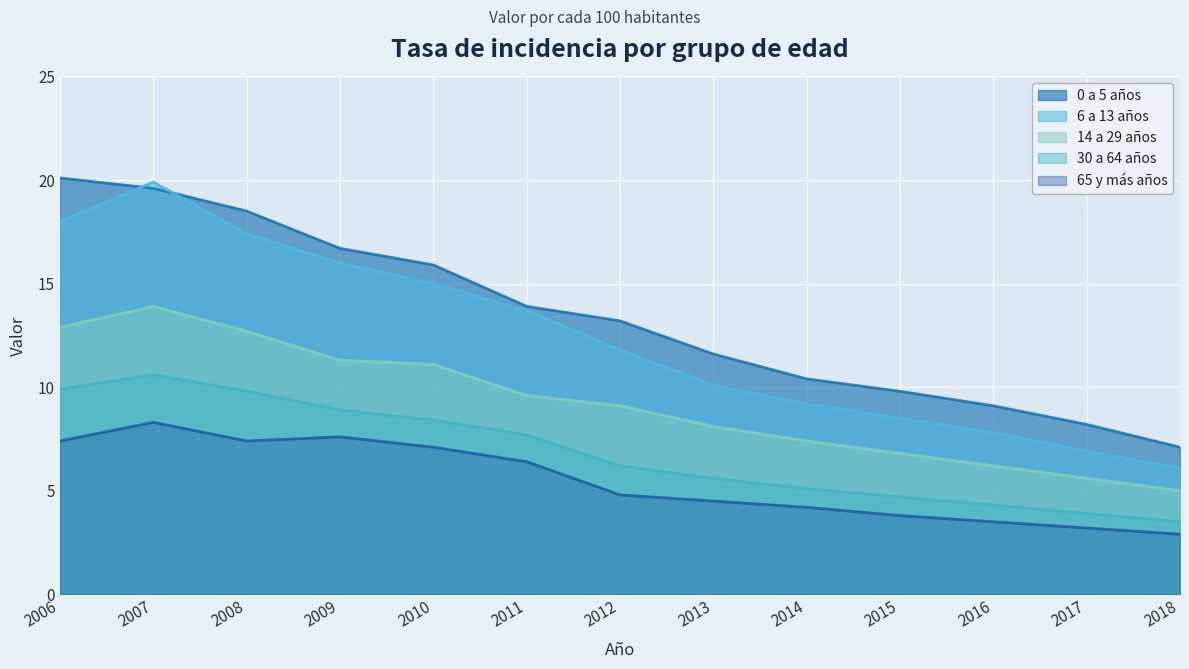

Which category has the highest value in the 30 a 64 años series?

2007